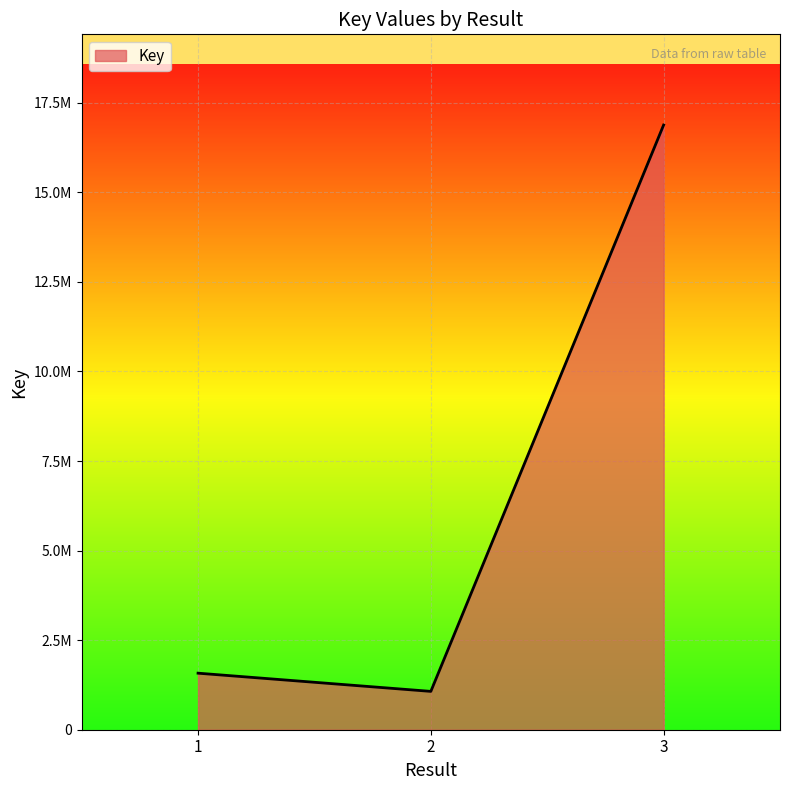

What is the difference between the values at 3 and 2?

15808720